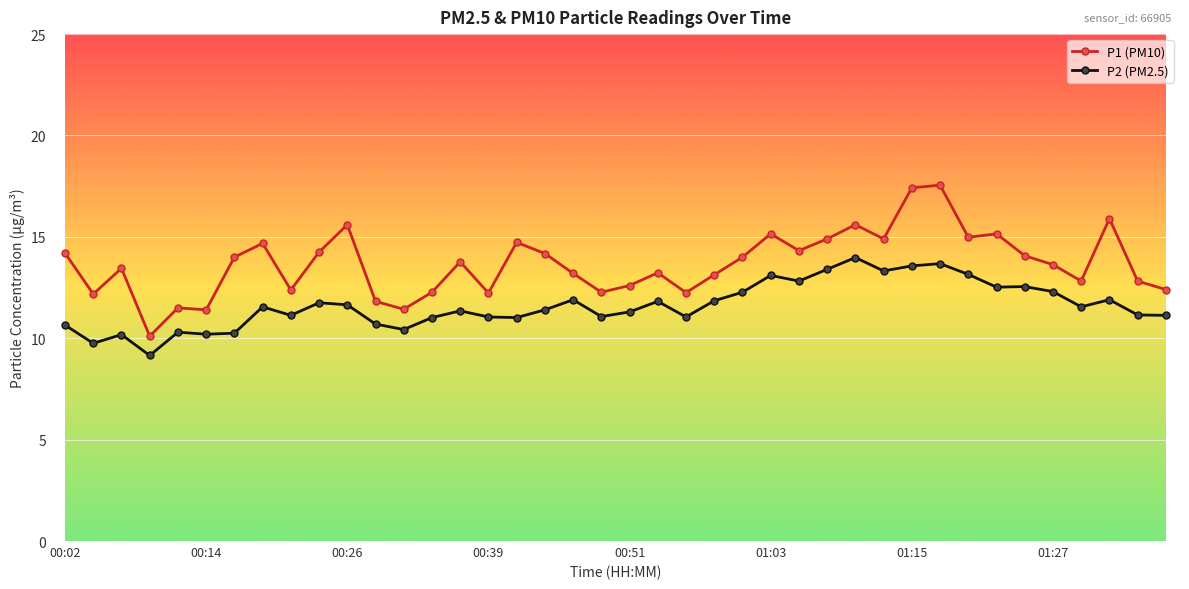

Which series has the largest total across all categories?

P1 (PM10)